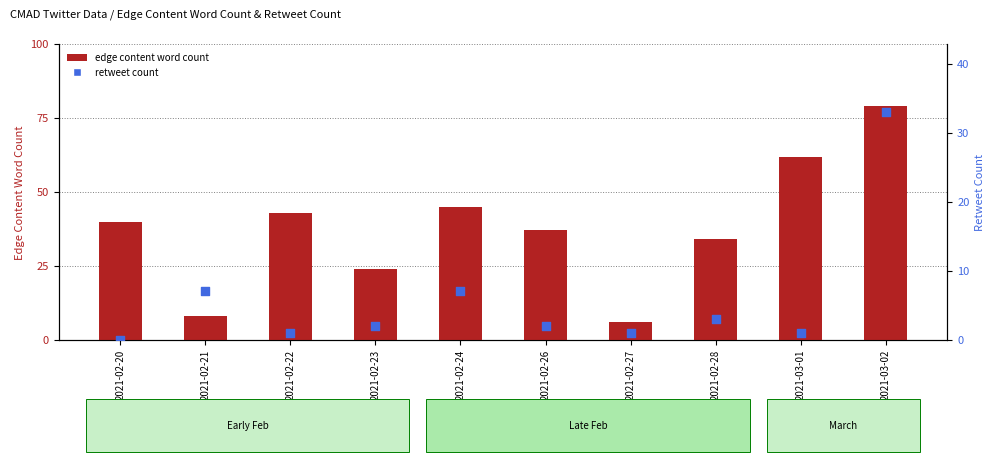

At which category is the sum across all series the highest?

2021-03-02